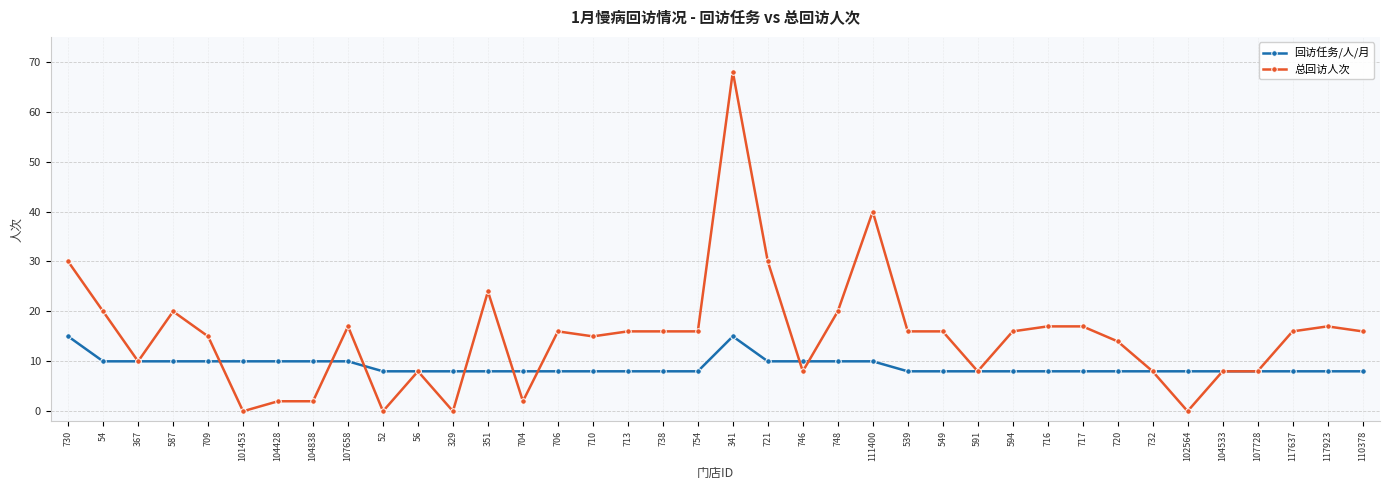

Which series has the largest total across all categories?

总回访人次